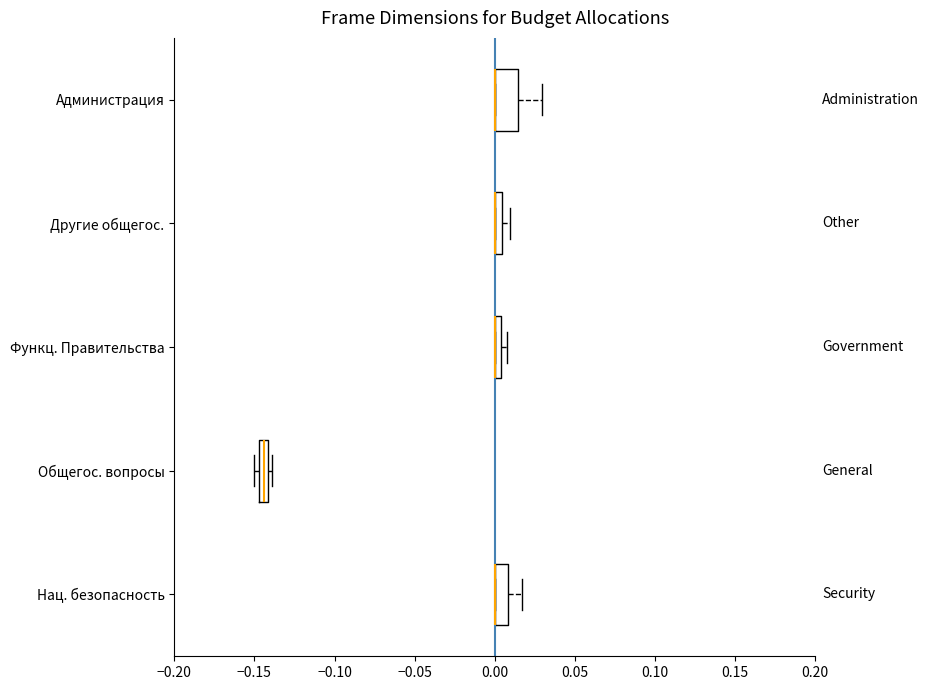

Which box is the widest, from its left edge to its right edge?

Администрация